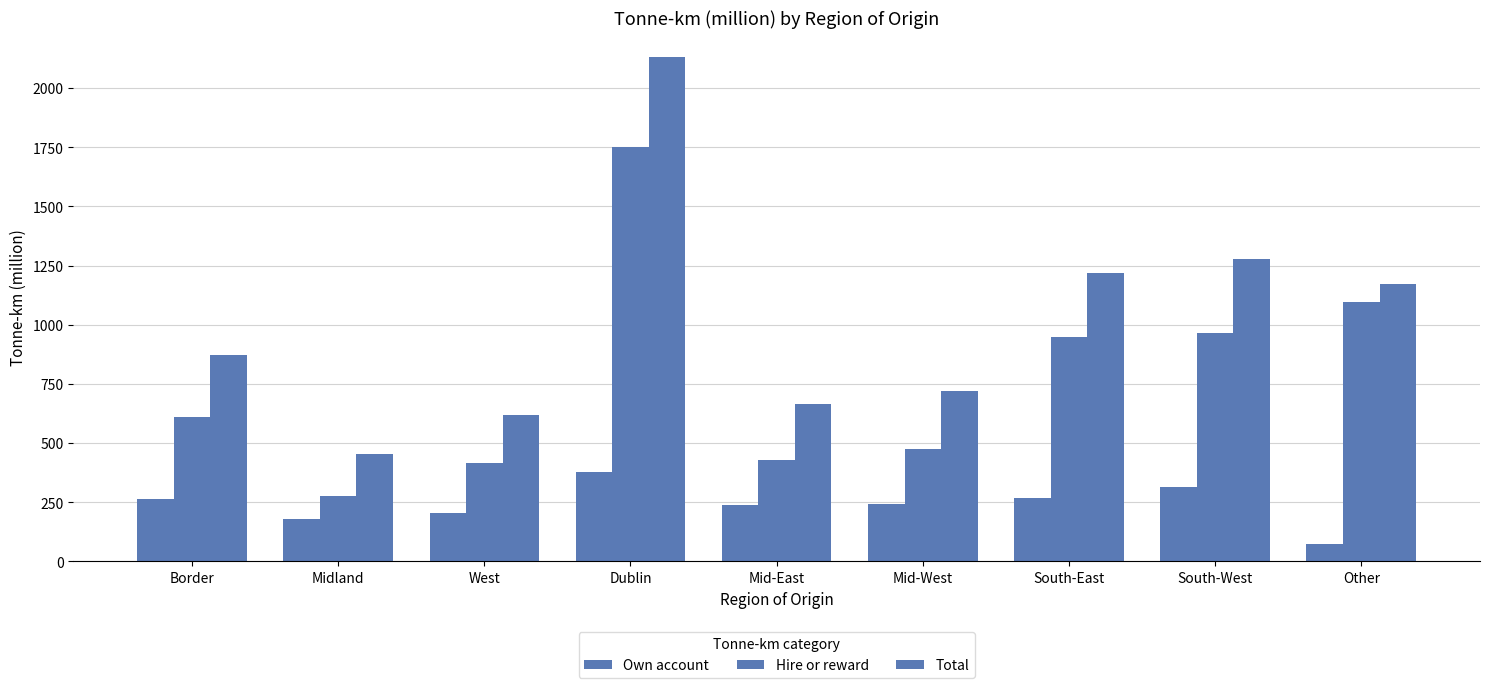

How many data points in Own account are less than 245?

4